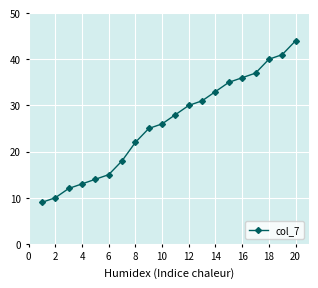

How many data points are less than 28?

10